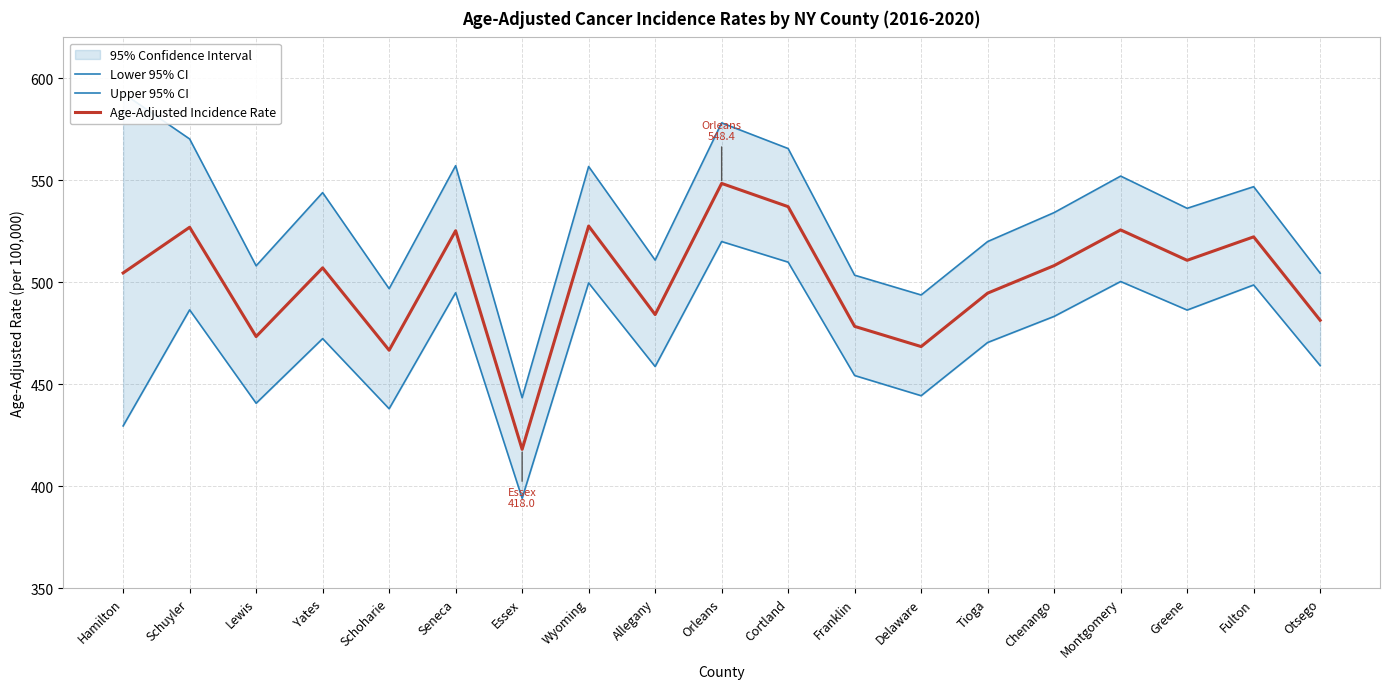

List the series in order of their overall mean, highest first.

Upper 95% CI, Age-Adjusted Incidence Rate, Lower 95% CI